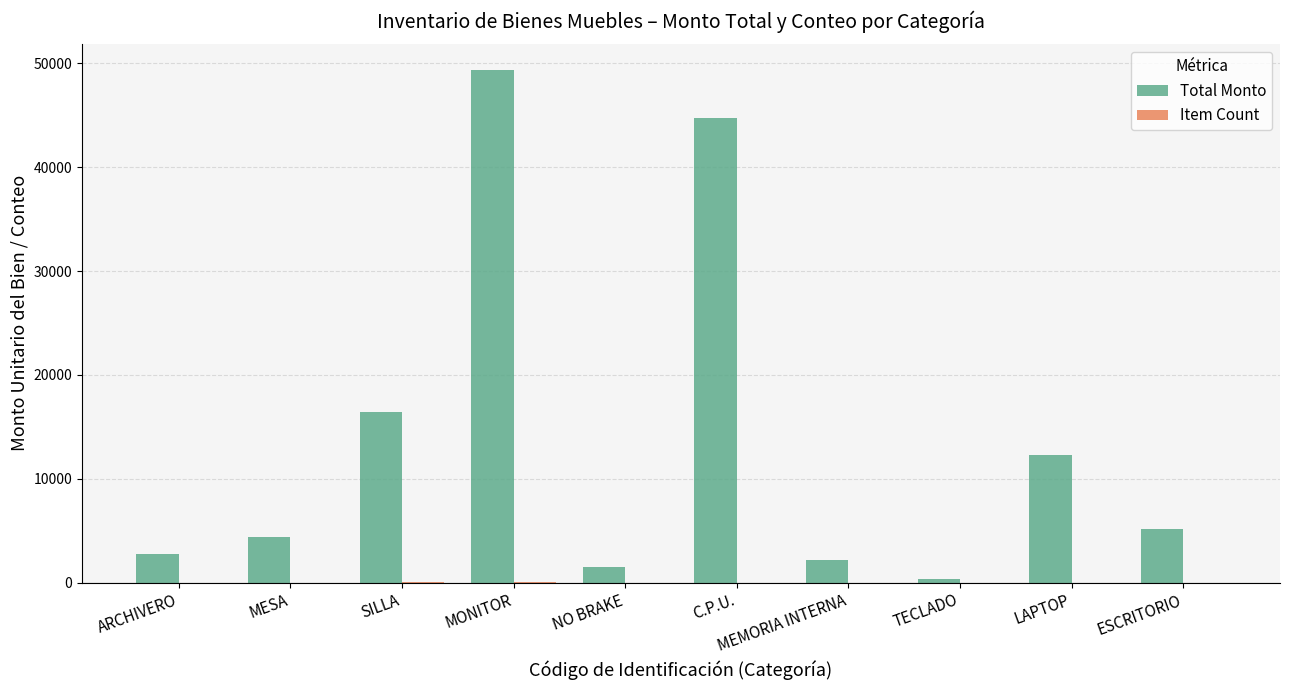

What is the sum of all Total Monto values?

139076.1